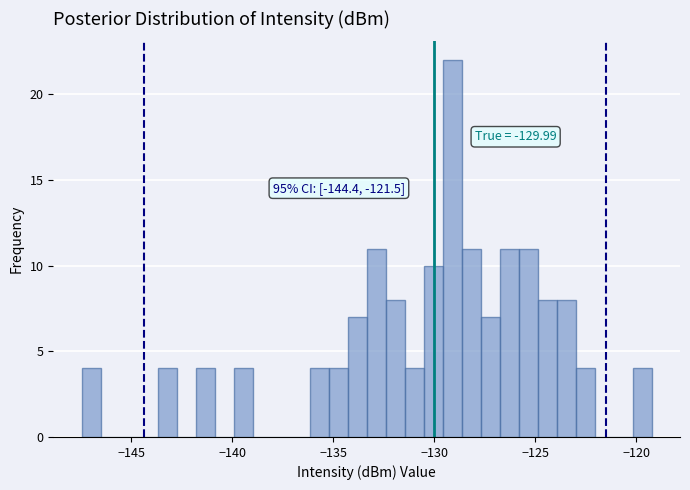

Around what value on the x-axis is the tallest bar? Give the approximate position of its centre, as read against the axis.

-129.0